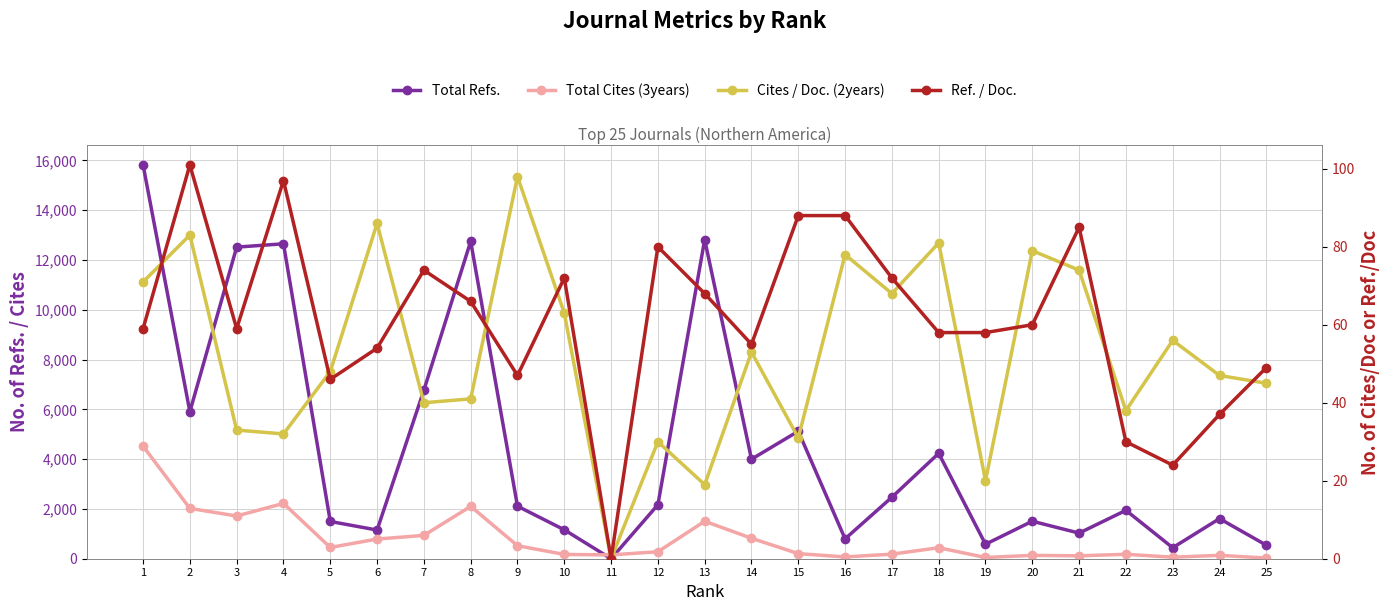

What is the difference between the Total Refs. values at 25 and 16?

255